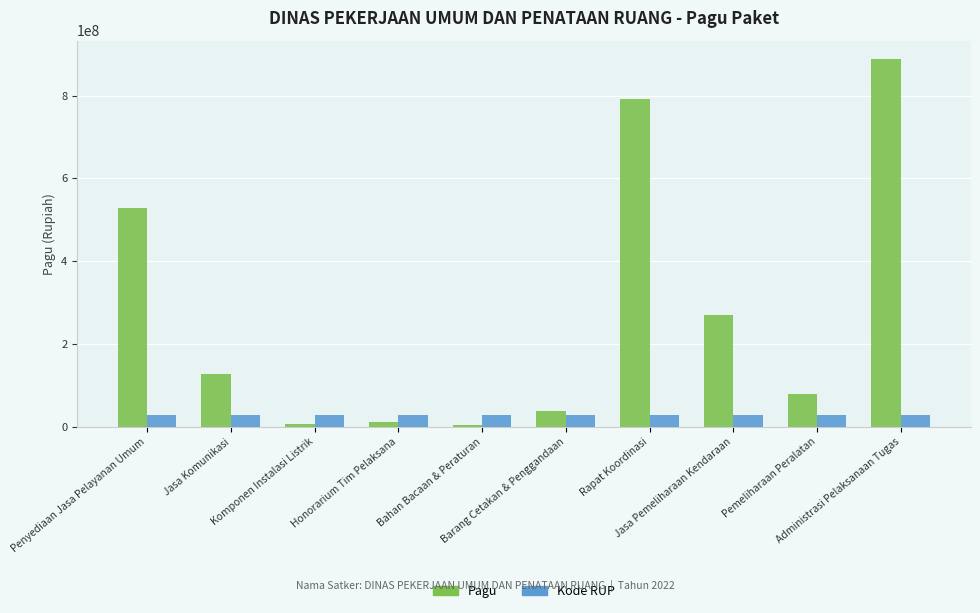

What is the average value of the Pagu series?

274765870